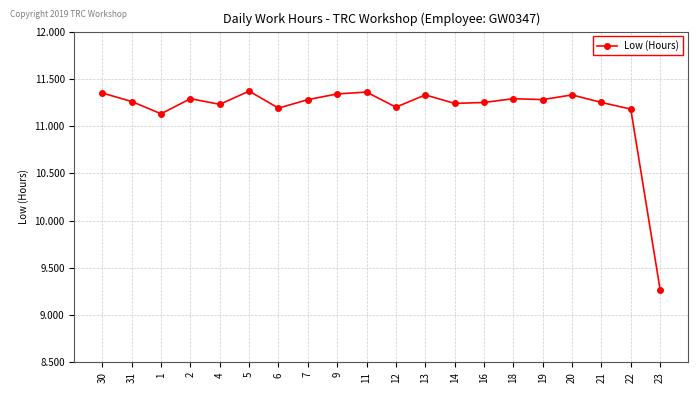

Between 16 and 30, which is larger?

30